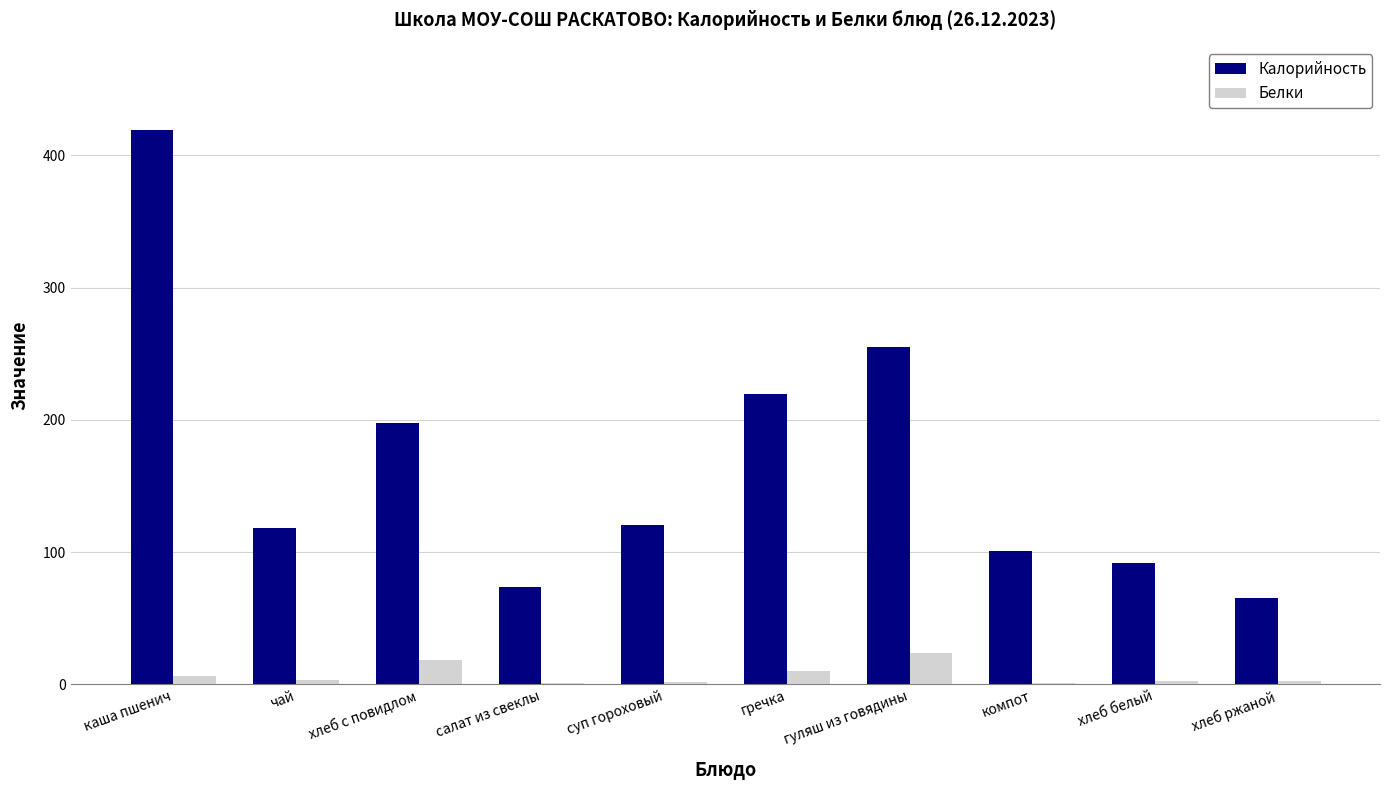

What is the average value of the Калорийность series?

166.3